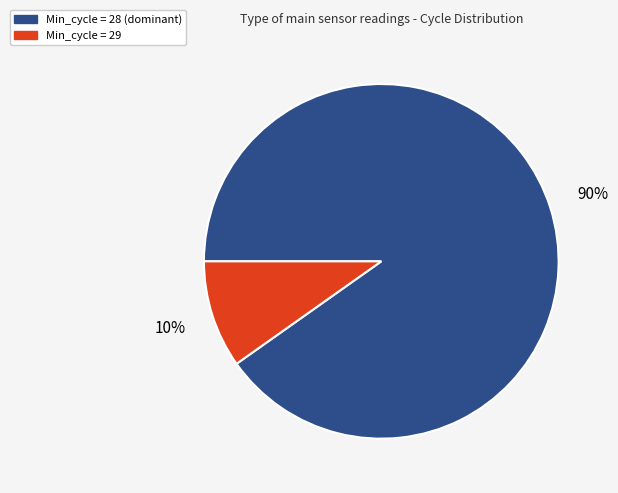

Is there a majority slice in this chart?

Yes